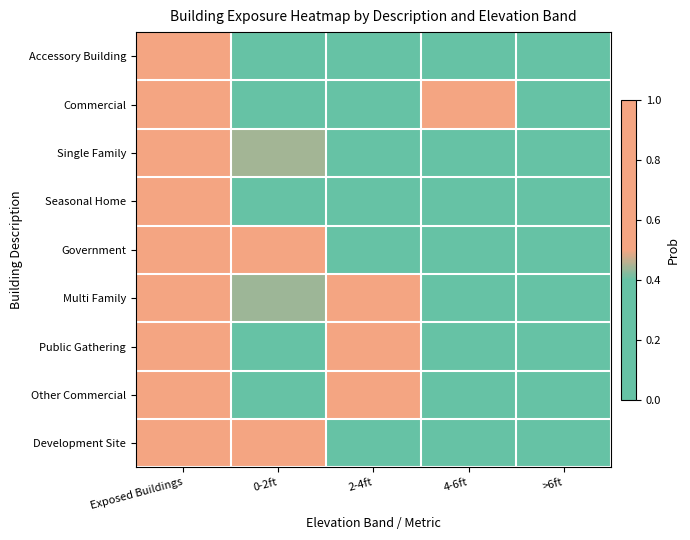

How many categories are shown in the chart?

5